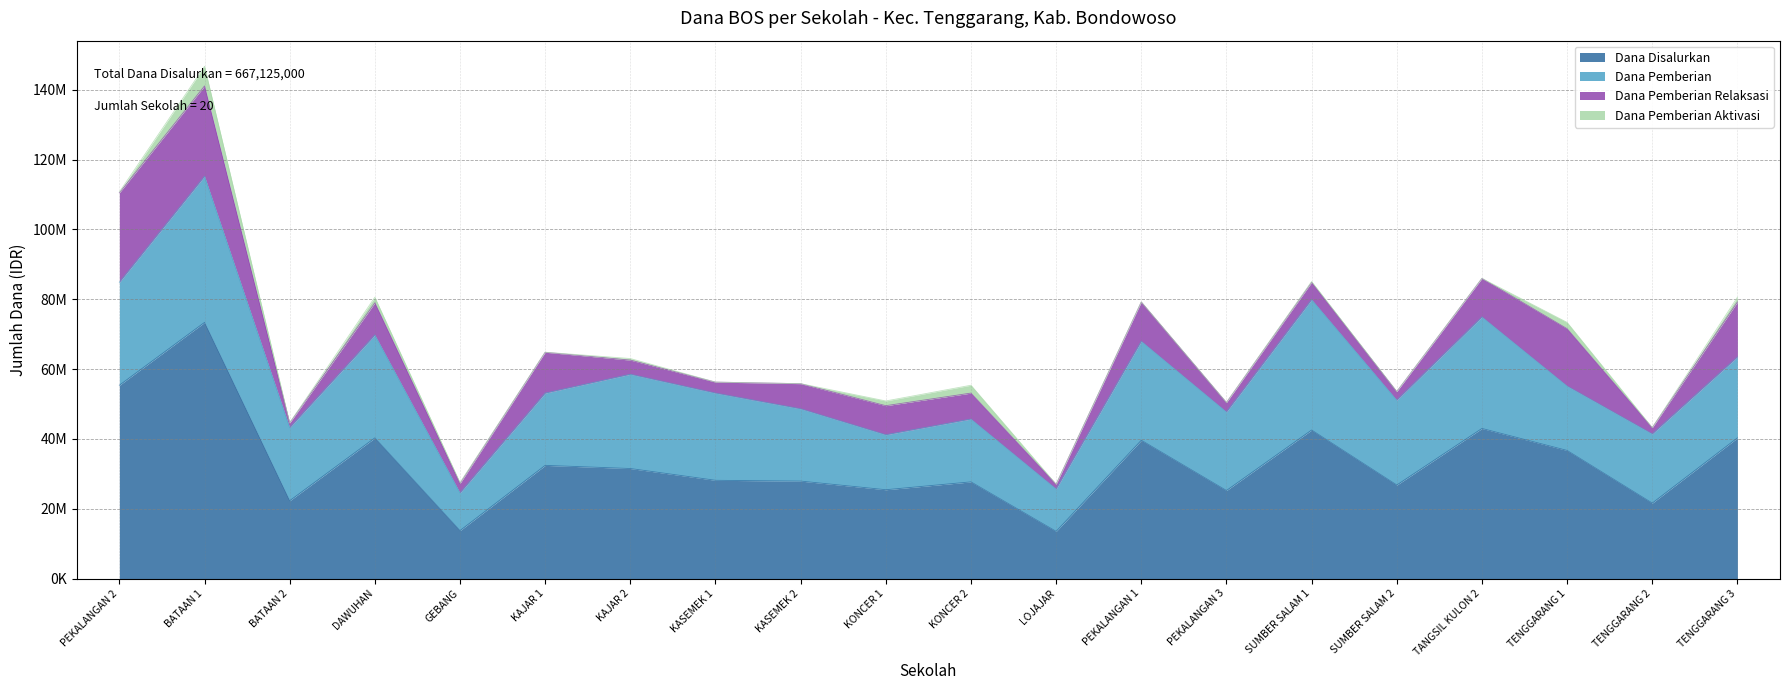

How many lines are shown in the chart?

4